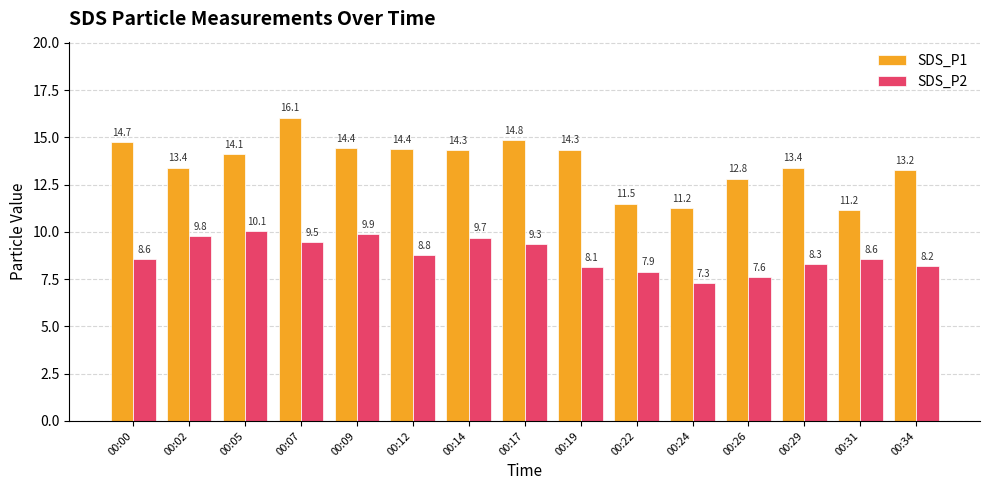

At how many categories does at least one series exceed 10?

15